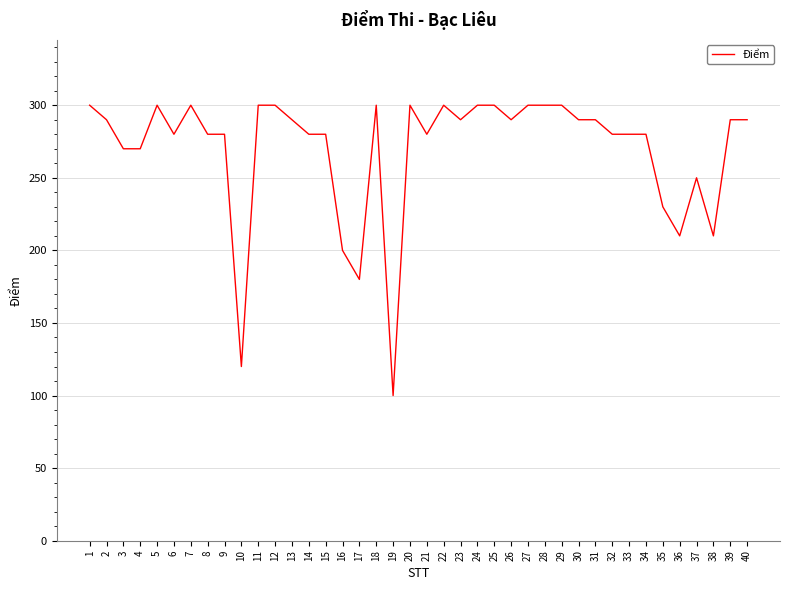

Where is the data nearest to the value 200?

16